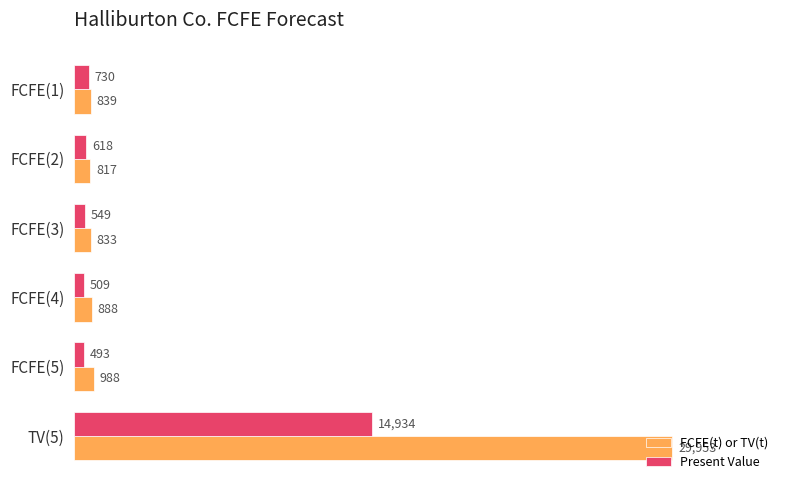

Rank the series at TV(5) from lowest to highest value.

Present Value, FCFE(t) or TV(t)